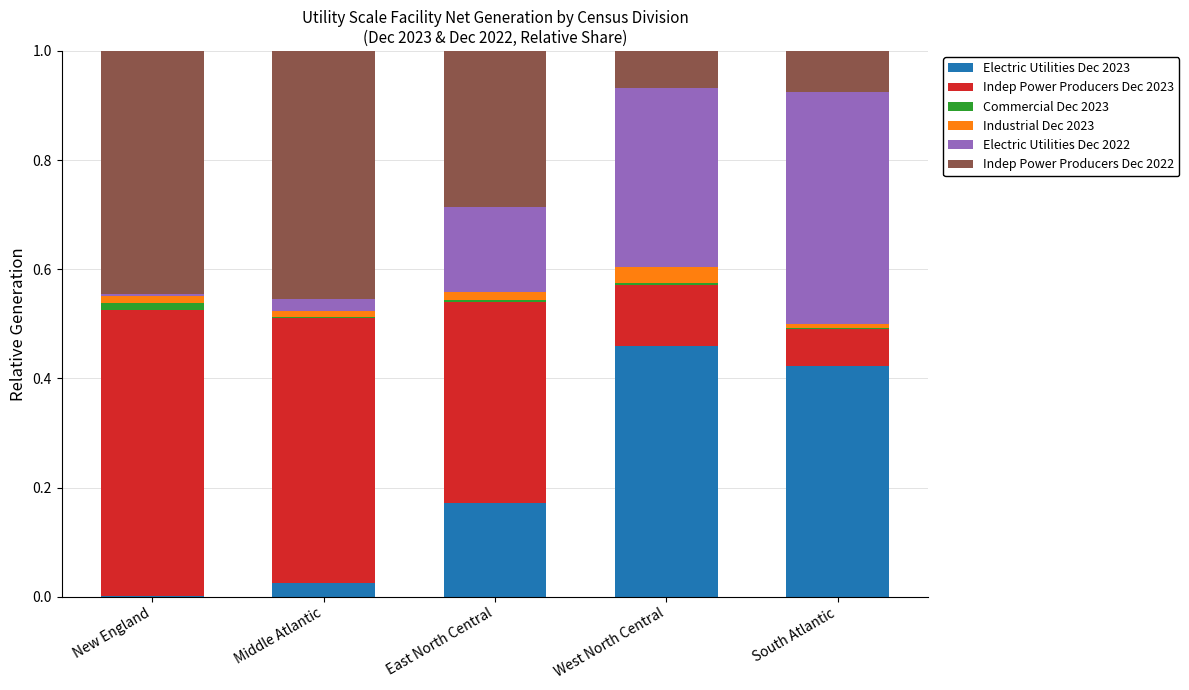

Which category has the highest value in the Electric Utilities Dec 2023 series?

West North Central